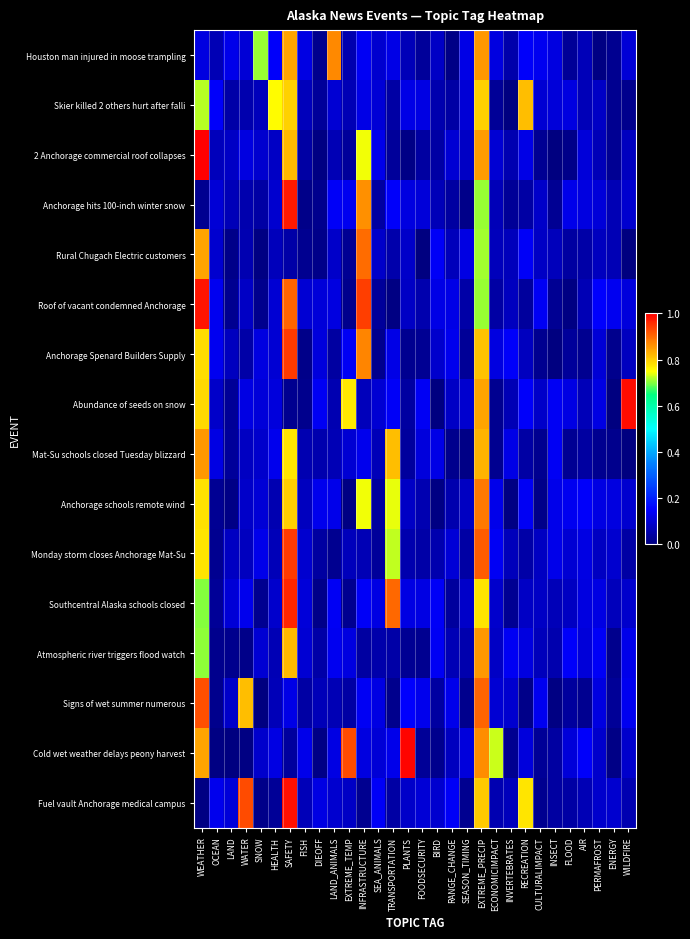

How many categories are shown in the chart?

30